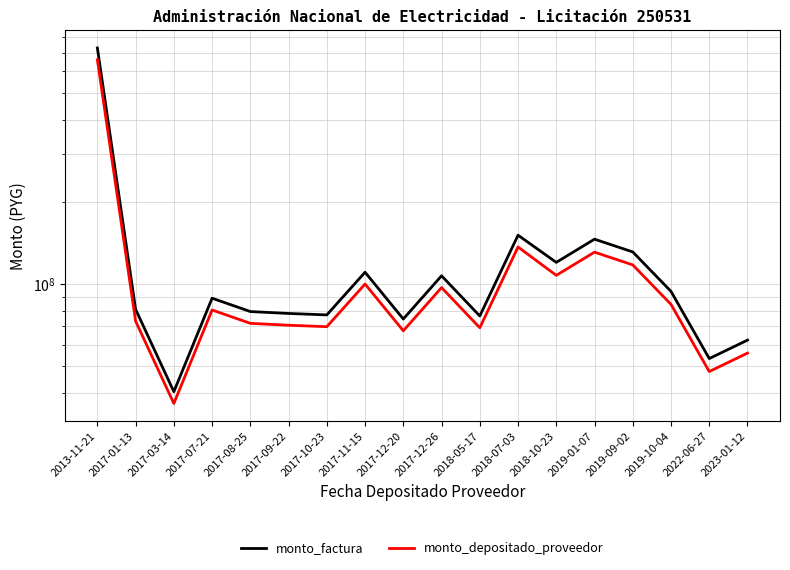

How many values in the monto_depositado_proveedor series exceed 80437987?

8